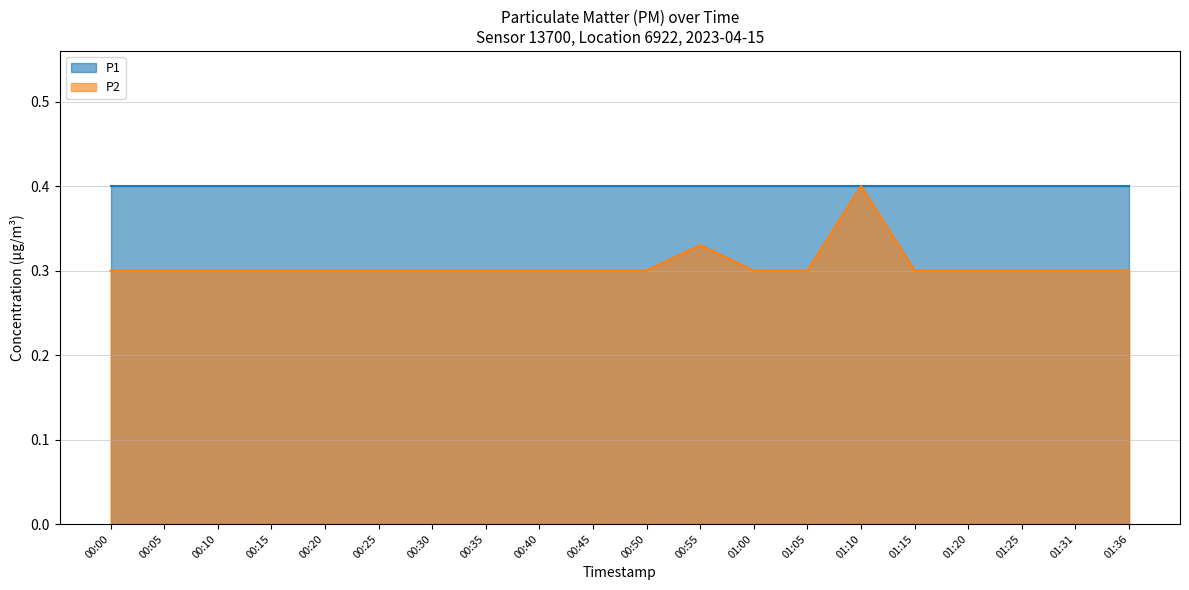

Which has a higher value, 01:10 or 01:20?

01:10